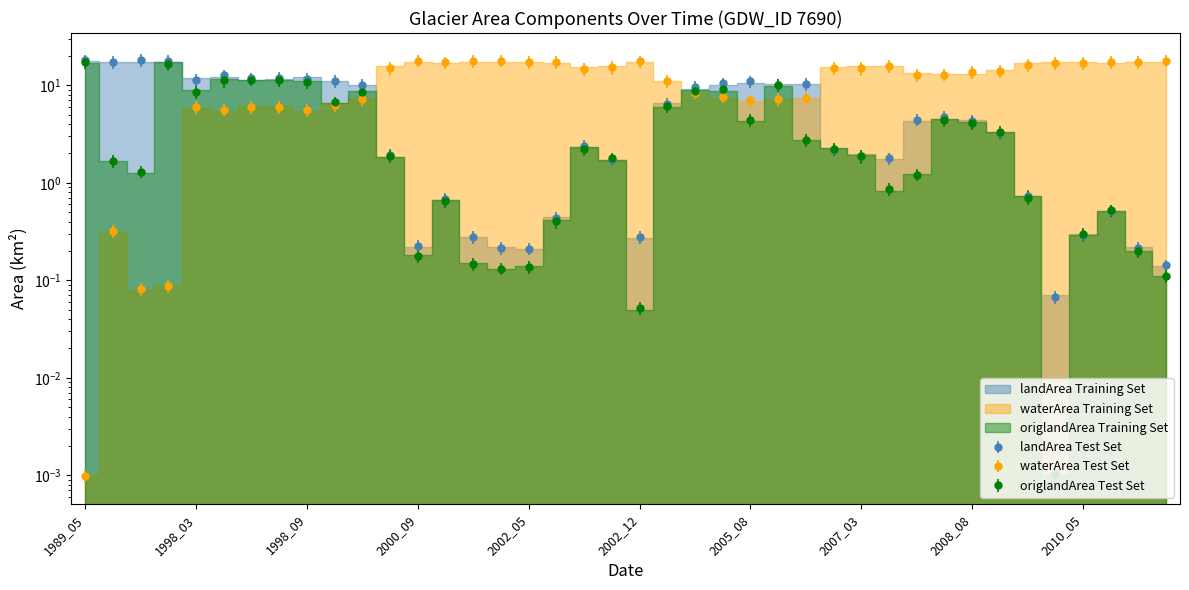

The value of waterArea at 2002_06 is 17.2. True or false?

True